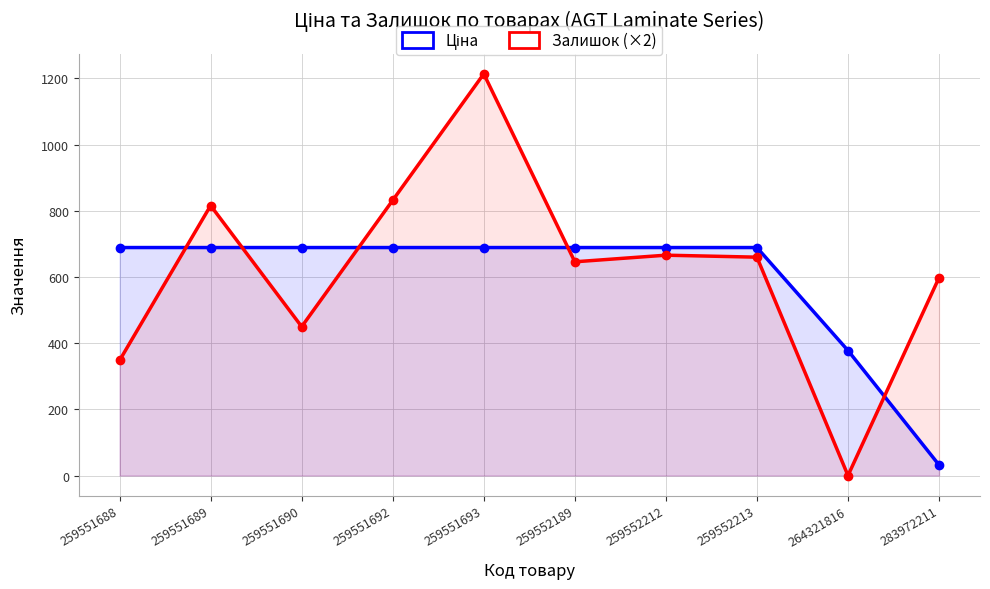

Which series has the largest total across all categories?

Залишок (×2)